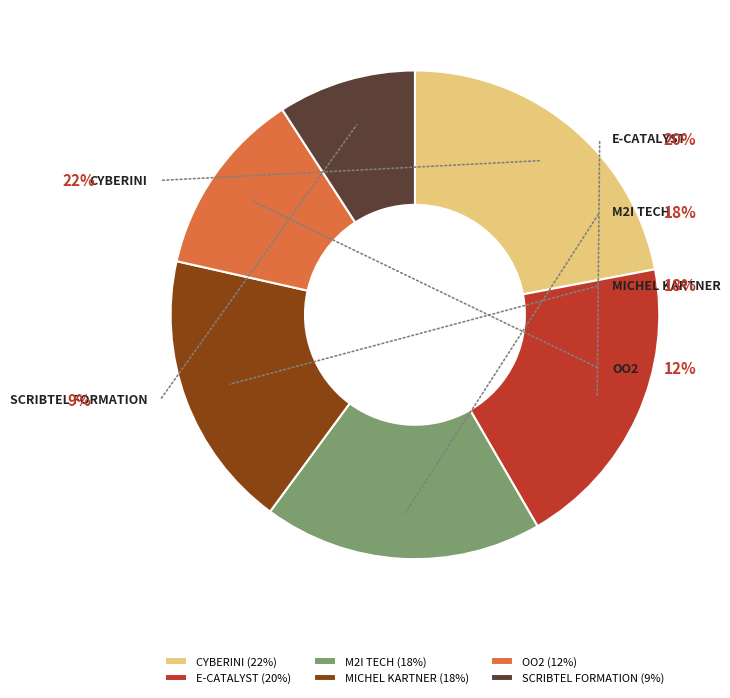

Count the number of slices in the pie.

6